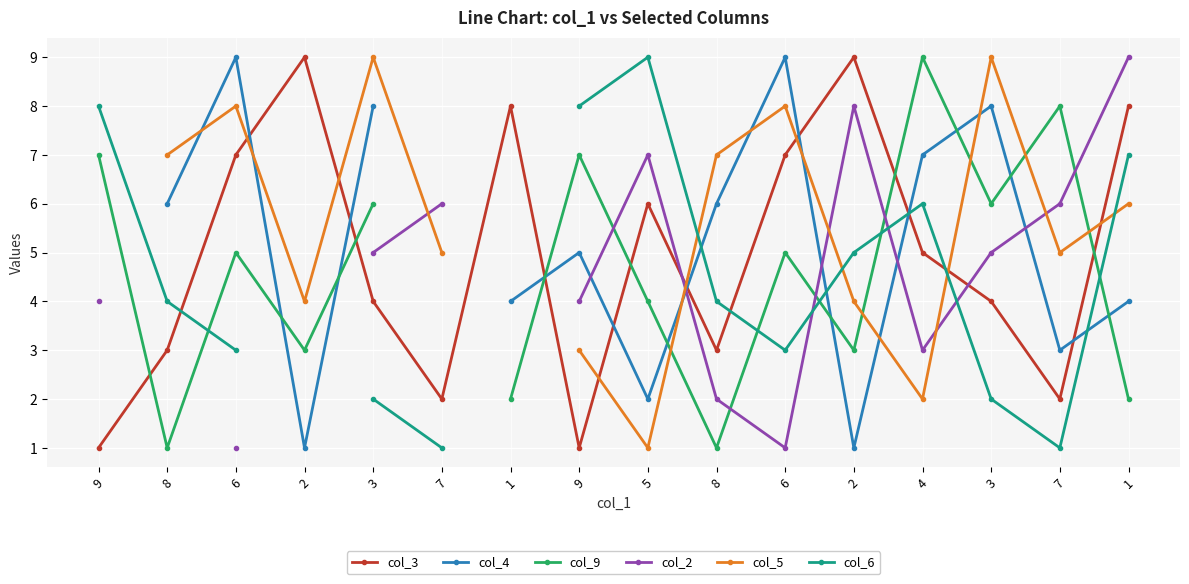

How many col_9 values are between 3 and 6?

7